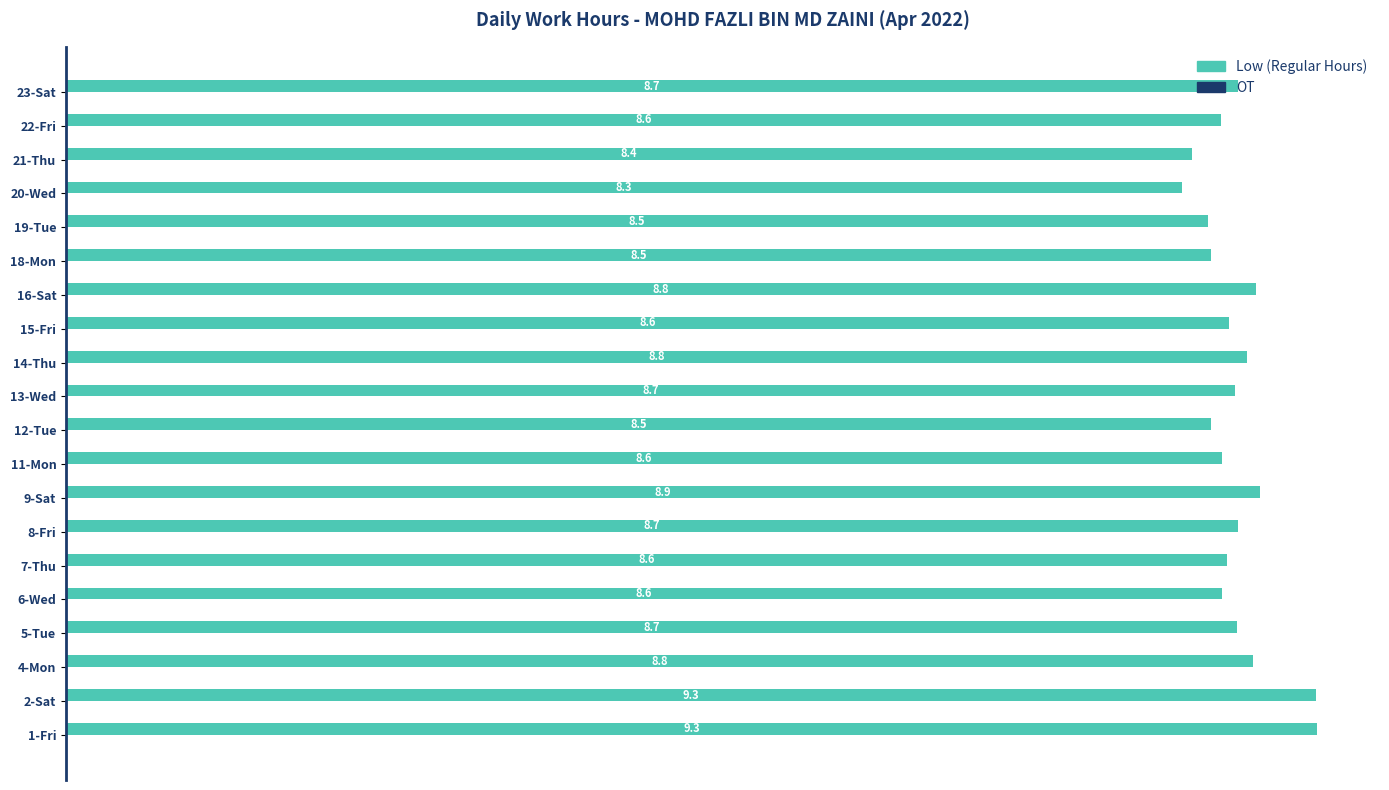

How many values are between 8 and 9?

18